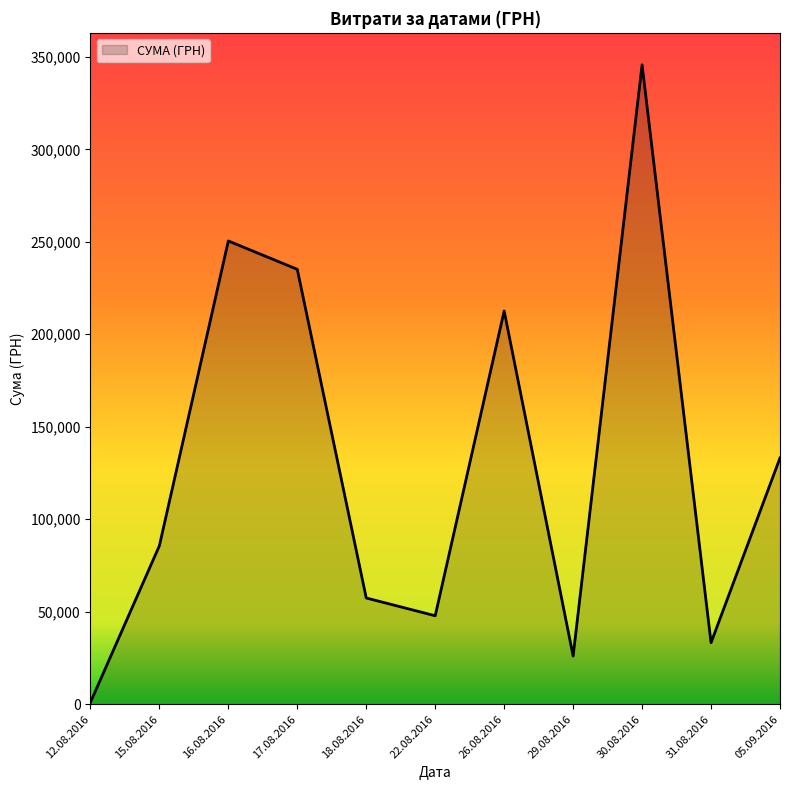

Is it true that the value at 30.08.2016 is 345687.3?

True